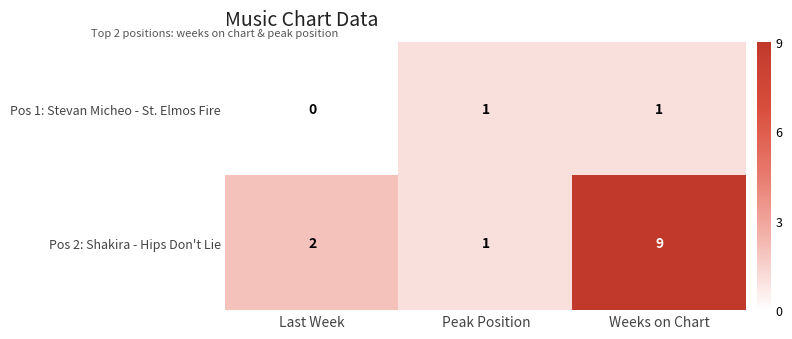

What is the difference between the Pos 2: Shakira - Hips Don't Lie values at Weeks on Chart and Peak Position?

8